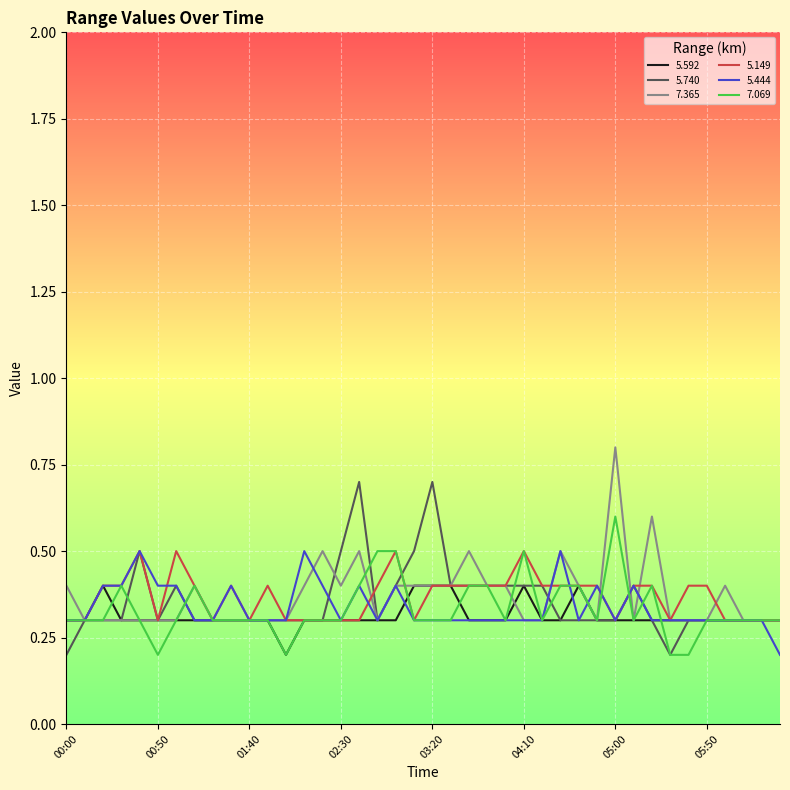

What is the difference between the second highest and minimum values in the 7.069 series?

0.3